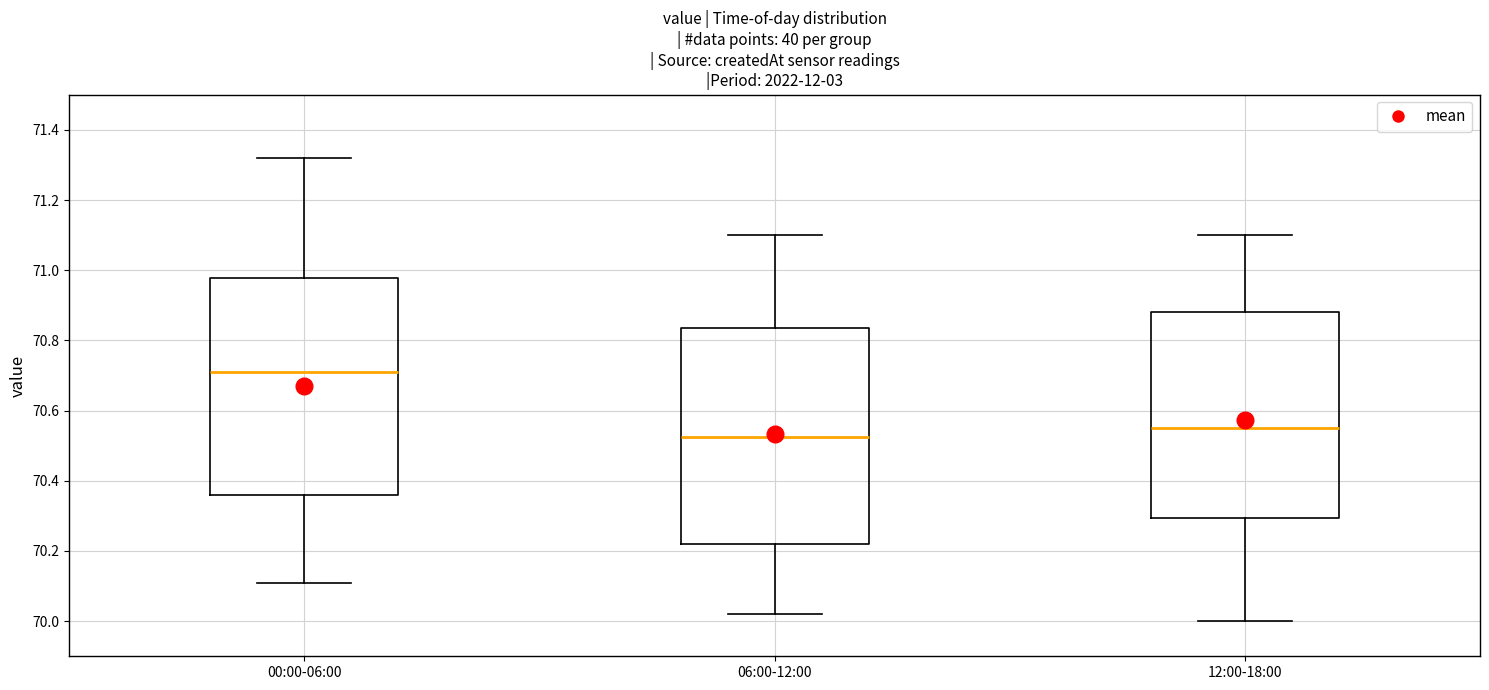

Reading left to right, read every box against the y-axis: the position of its median line, the range the box covers, and the ends of its whiskers. The values are not printed on the chart, so give them approximately, as read against the axis.

00:00-06:00: median 70.72, box 70.36 to 70.98, whiskers 70.12 to 71.32
06:00-12:00: median 70.52, box 70.22 to 70.84, whiskers 70.02 to 71.10
12:00-18:00: median 70.56, box 70.30 to 70.88, whiskers 70.00 to 71.10